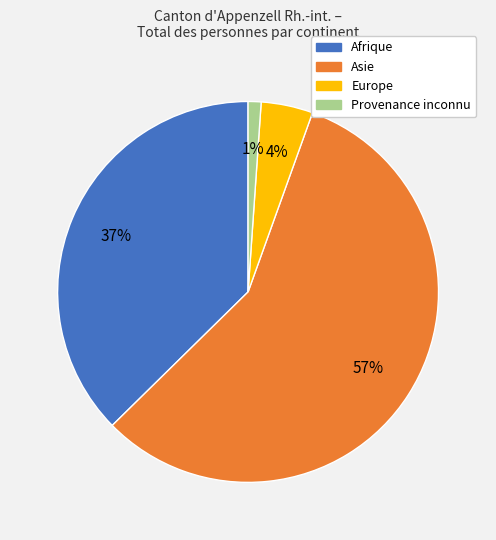

What is the ratio of the value at Europe to the value at Provenance inconnu?

4.0